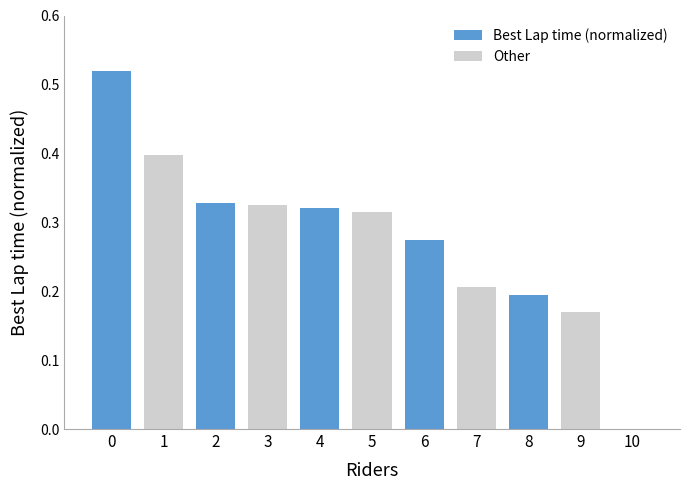

How many values are above zero?

10